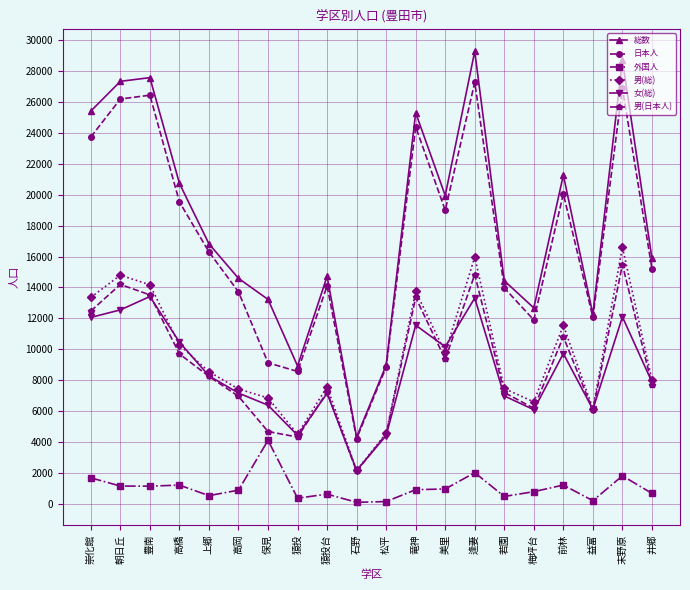

Which series has the largest range (max minus min)?

総数